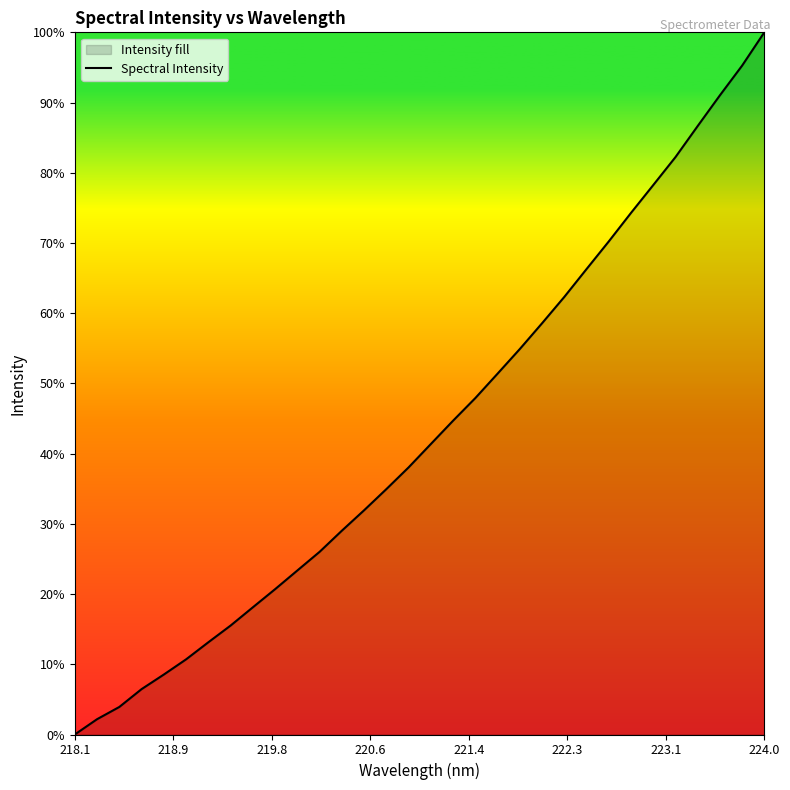

Does the chart display data point markers on the line(s)?

No